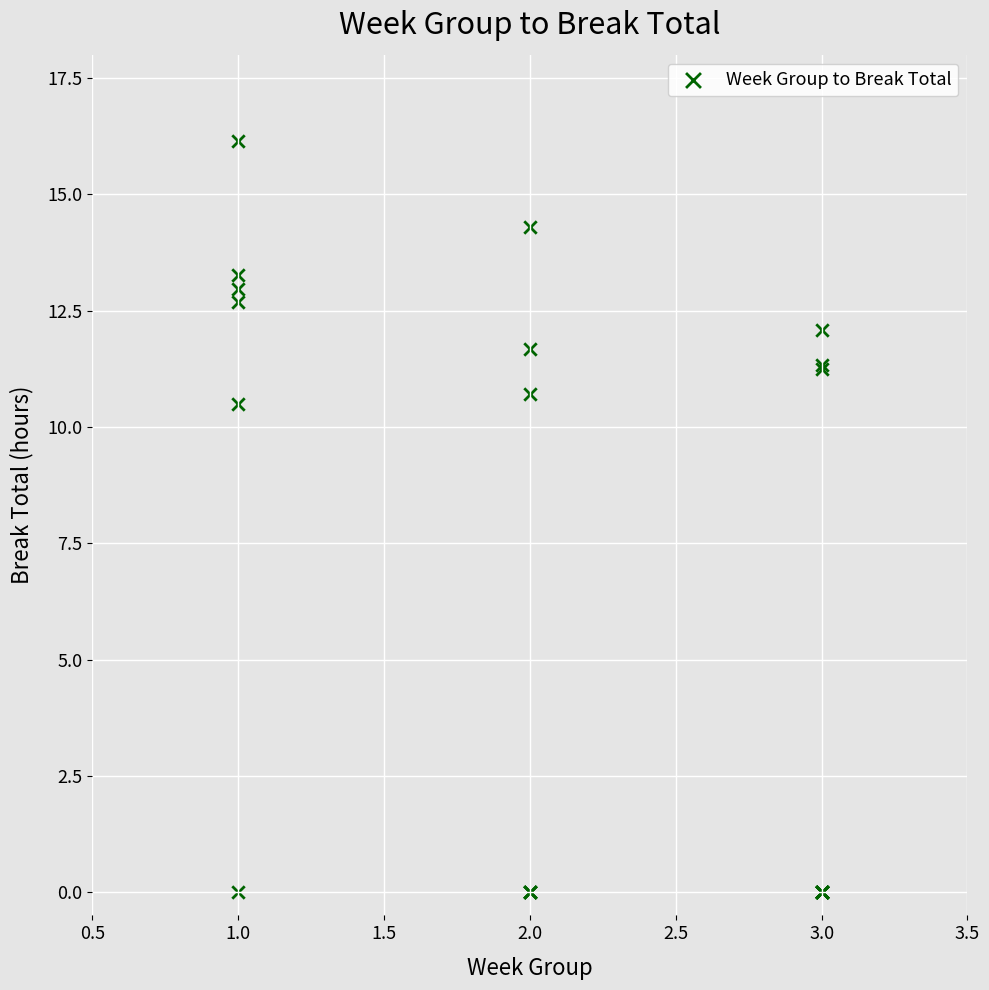

What Y value in the scatter plot is closest to 8?

10.5